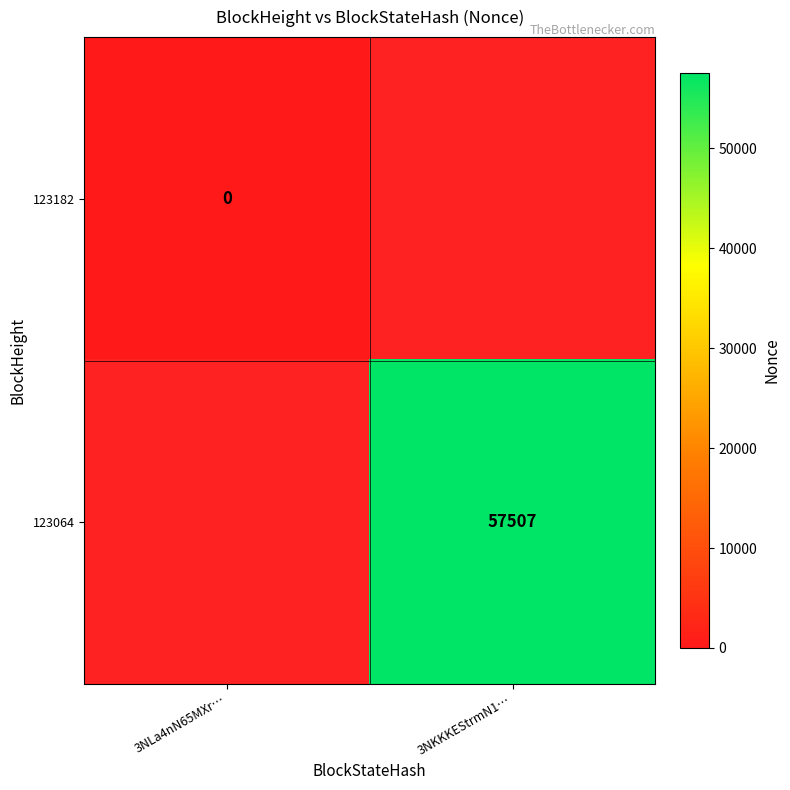

Is it true that 123064 equals 79557 at 3NKKKEStrmN1…?

False